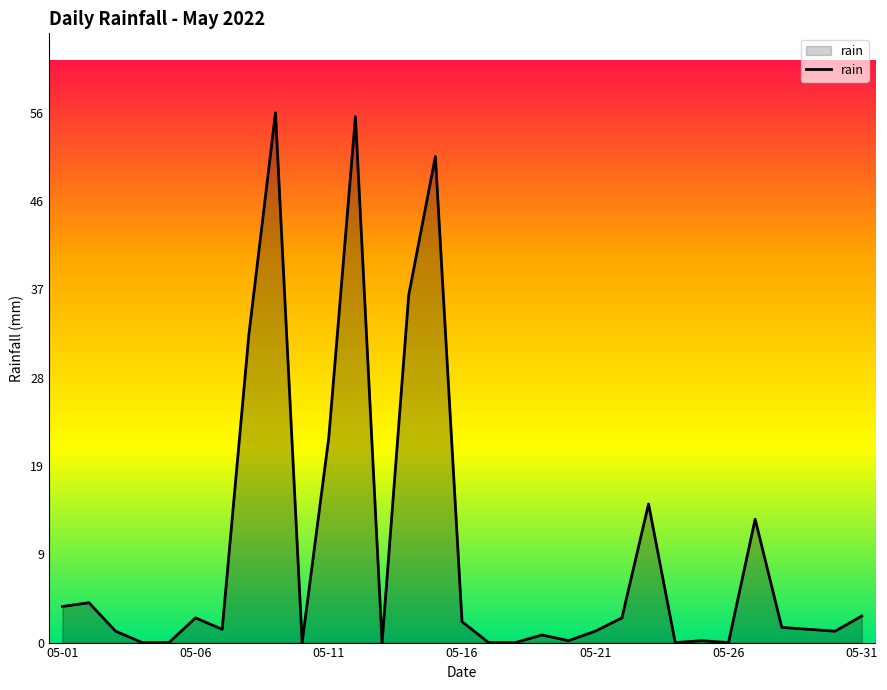

What is the maximum value shown in the chart?

55.8